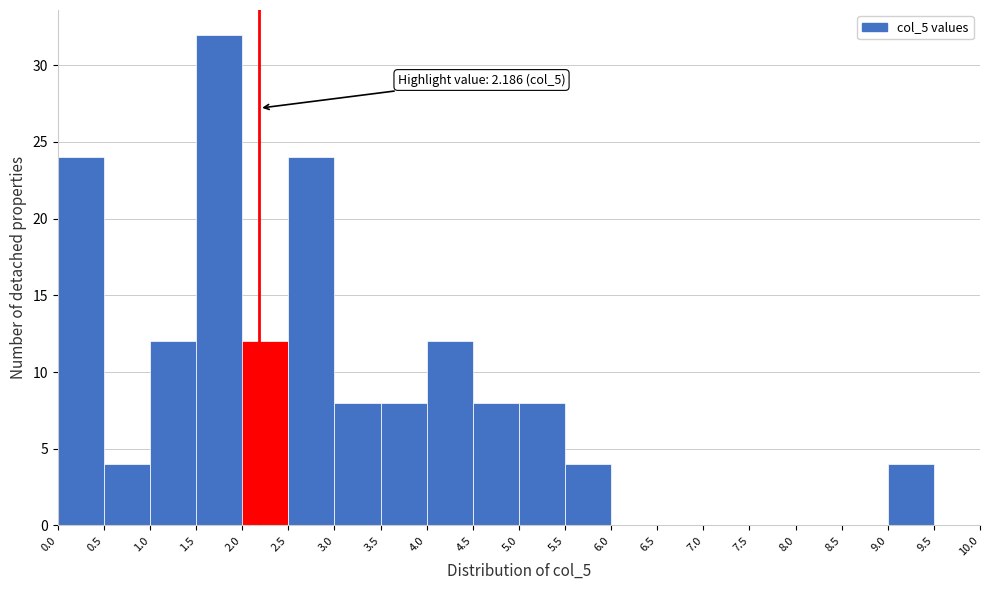

Over which range of the x-axis is the bar tallest?

1.5 to 2.0